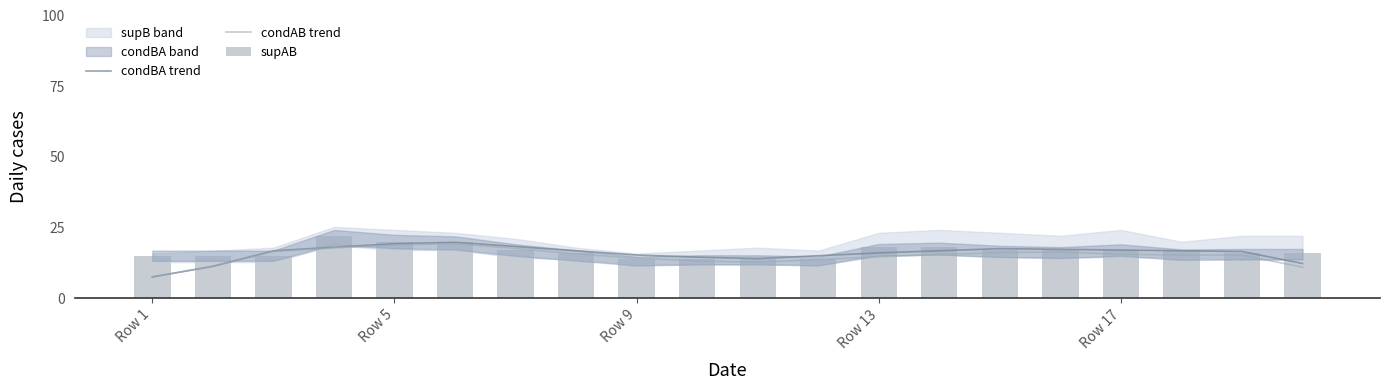

Count the number of categories in the chart.

20